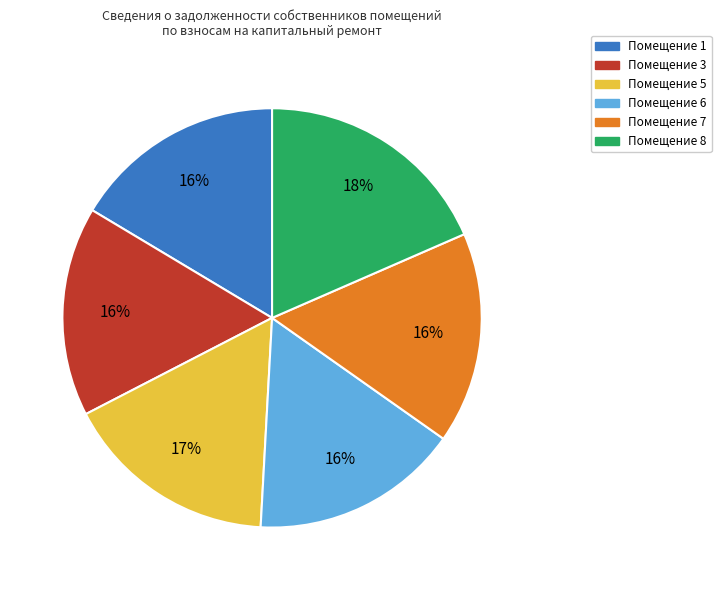

Is there any slice that represents more than half of the pie?

No